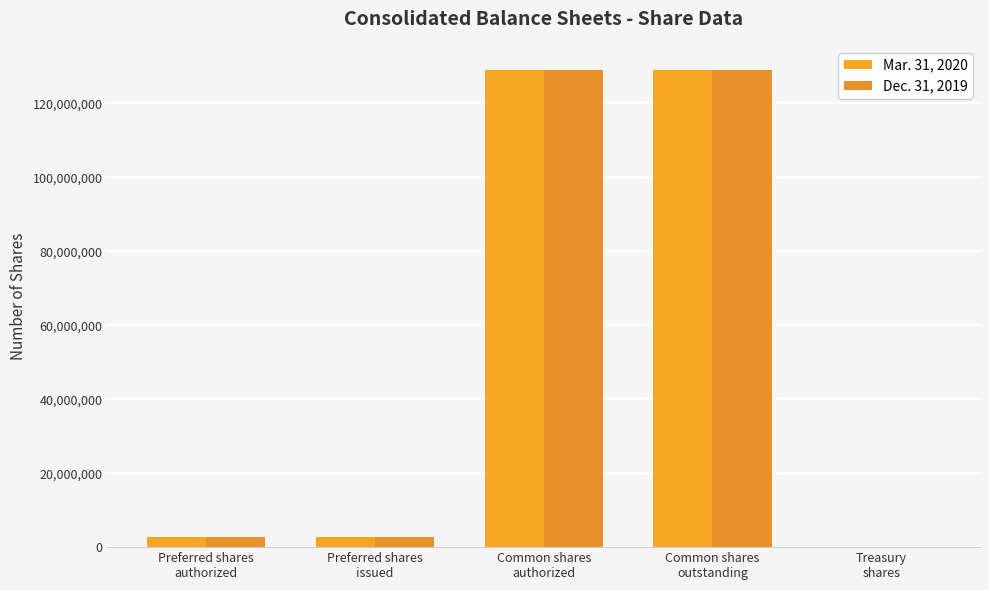

Count the number of categories in the chart.

5